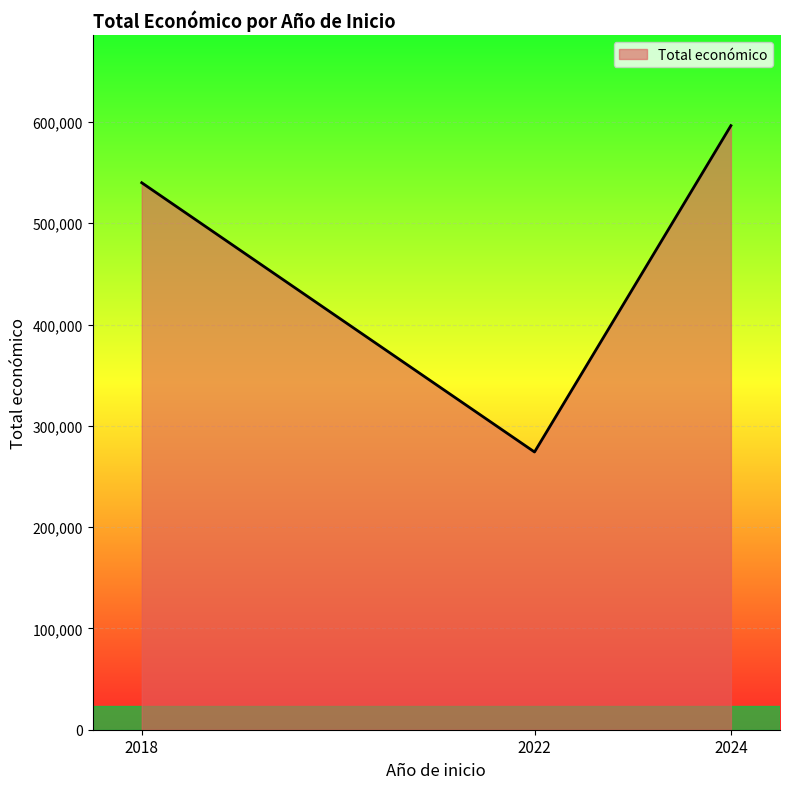

The chart shows a value of 1029946 at 2024. True or false?

False